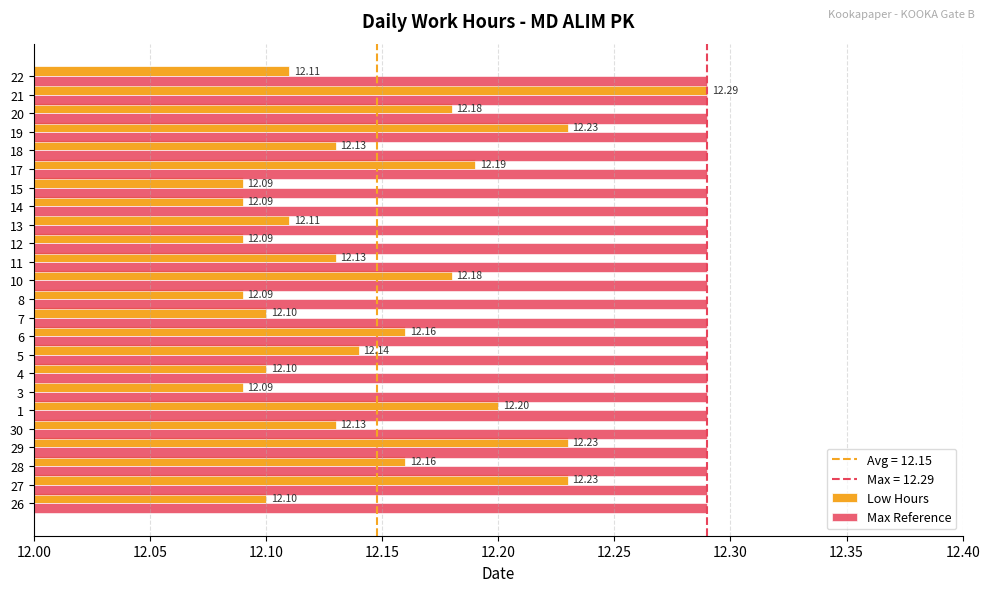

Which series has the widest spread of values?

Low Hours